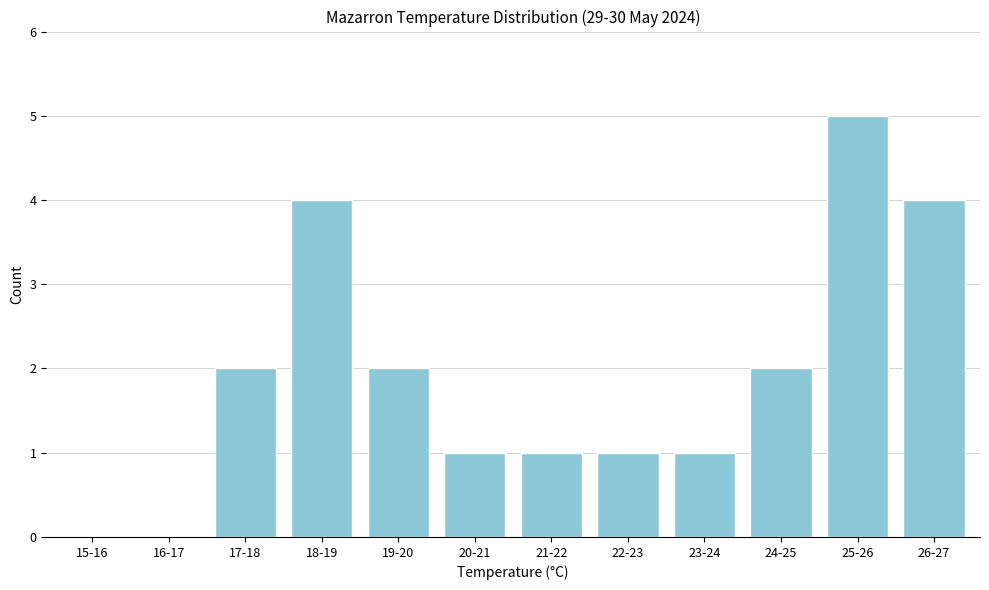

Reading left to right, transcribe all the data shown in this chart.

15-16=0	16-17=0	17-18=2	18-19=4	19-20=2	20-21=1	21-22=1	22-23=1	23-24=1	24-25=2	25-26=5	26-27=4